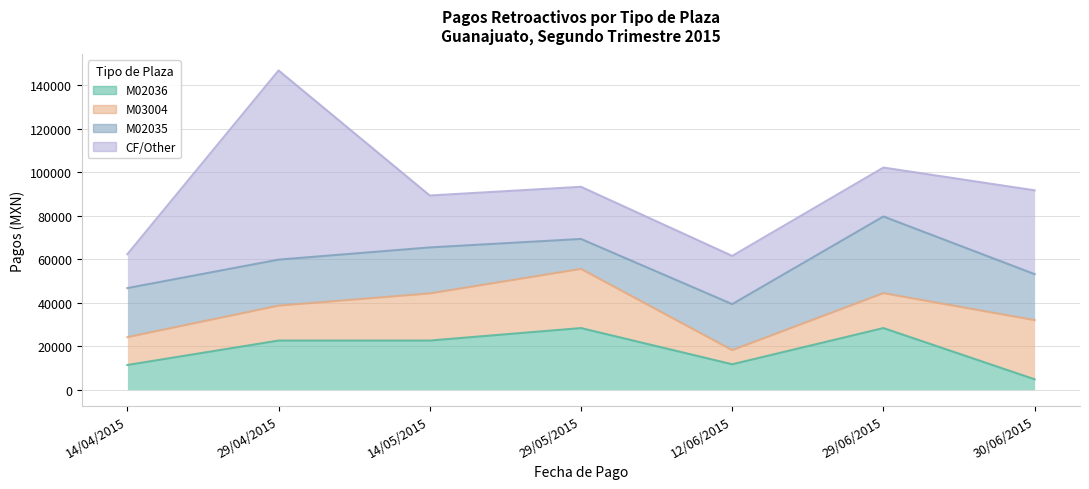

What is the maximum value for M03004?

27225.9